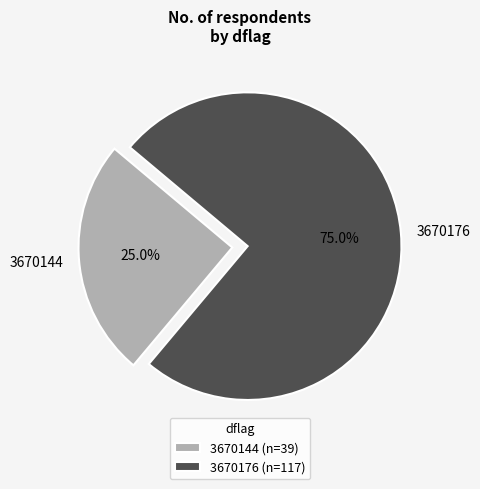

What is the majority slice?

3670176